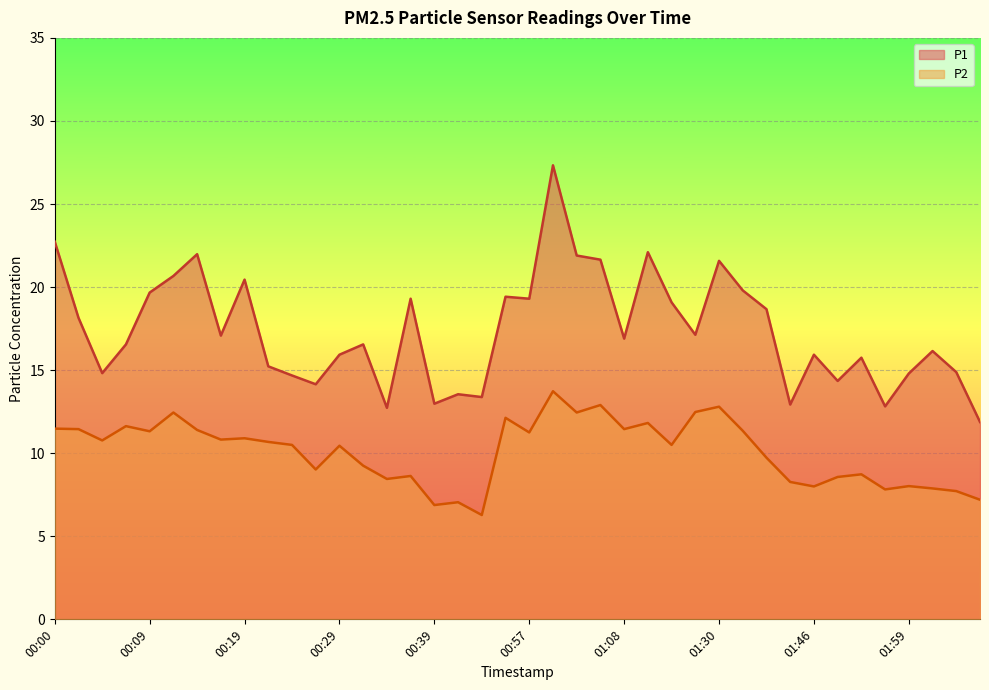

The value of P1 at 00:14 is 33.0. True or false?

False